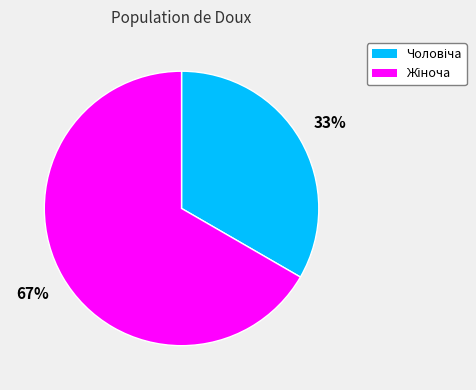

To the nearest percent, what is the average slice percentage?

50%